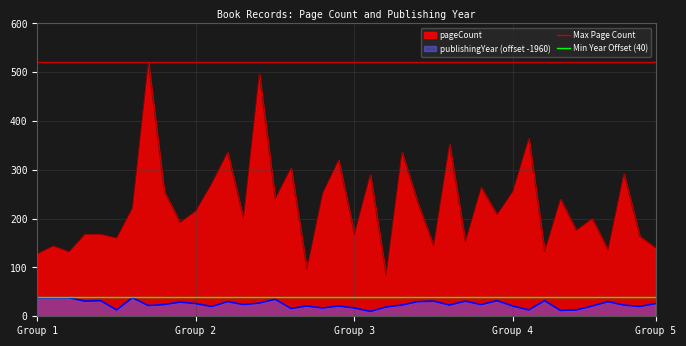

True or false: publishingYear (offset -1960) and pageCount intersect in this chart.

False